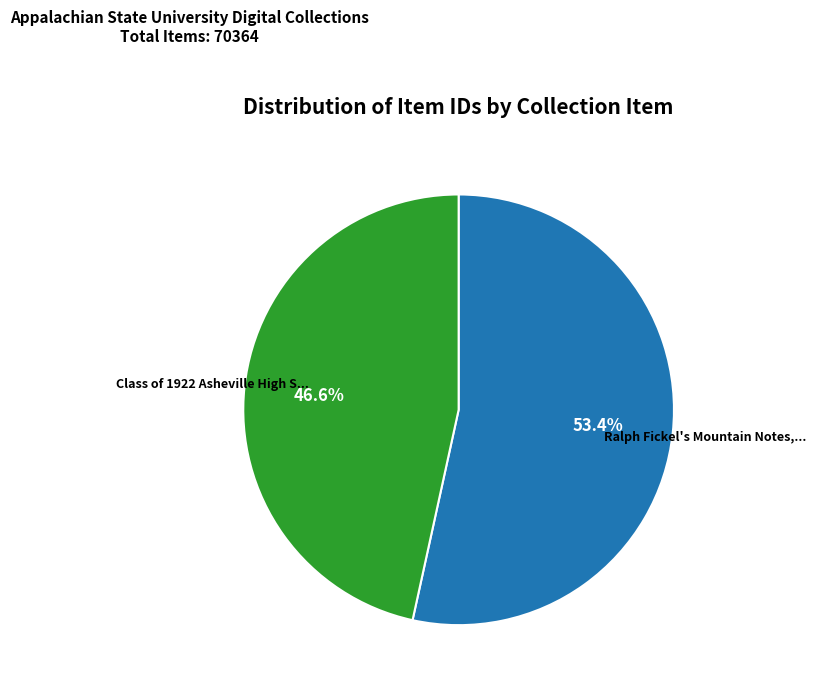

How many slices are in this pie chart?

2